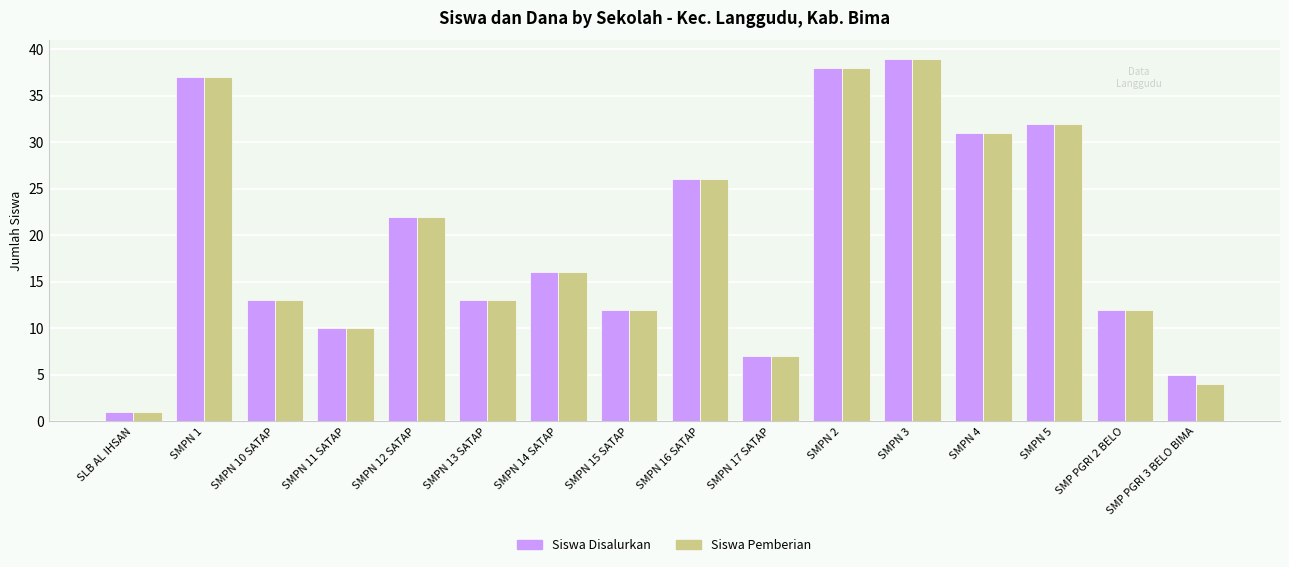

At which category is the sum across all series the highest?

SMPN 3